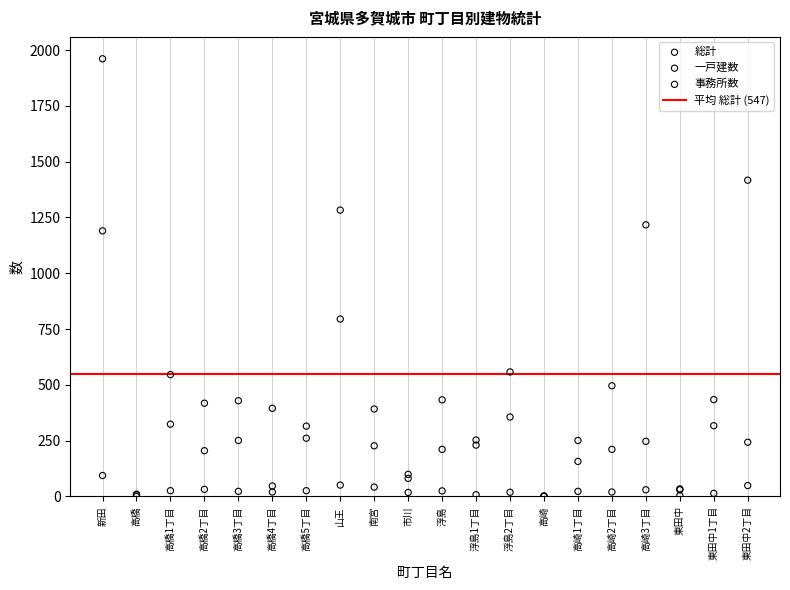

Across all series, what Y value is closest to 980?

795